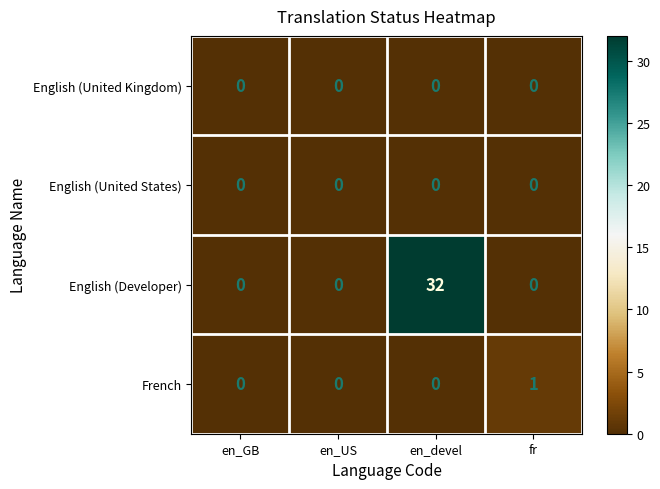

What is the difference between the English (Developer) values at en_devel and en_US?

32